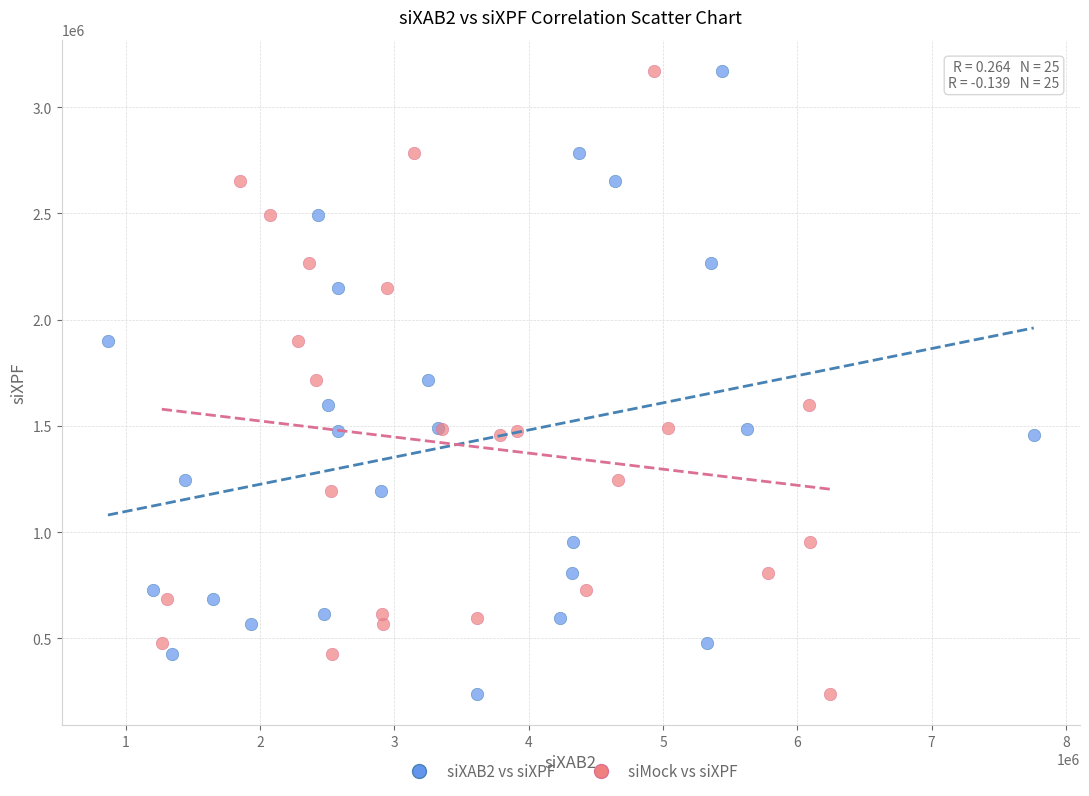

What are all the series names shown in the legend?

siXAB2 vs siXPF, siMock vs siXPF